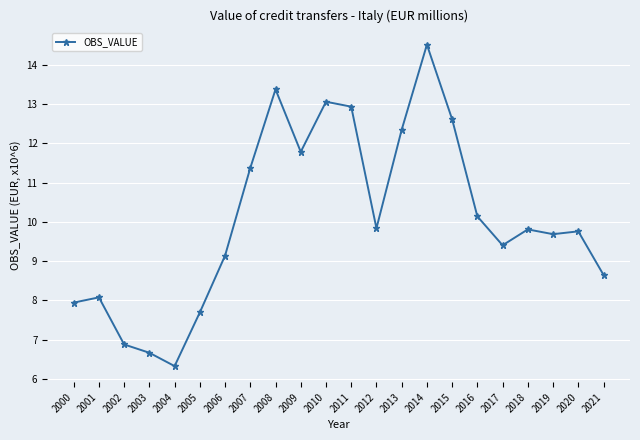

What is the ratio of the value at 2018 to the value at 2002?

1.4